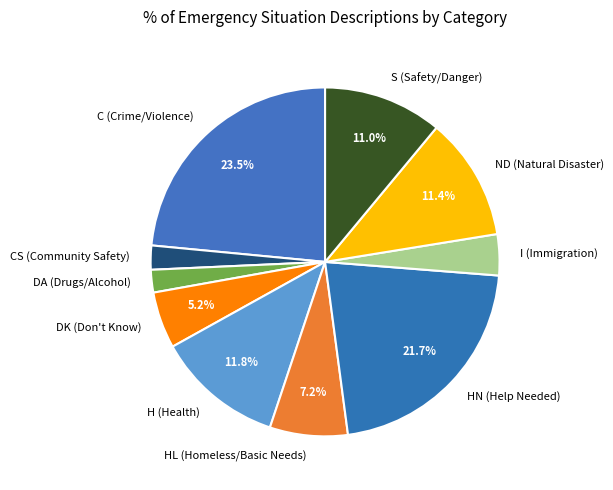

To the nearest percent, what percentage of the pie is ND (Natural Disaster)?

11%